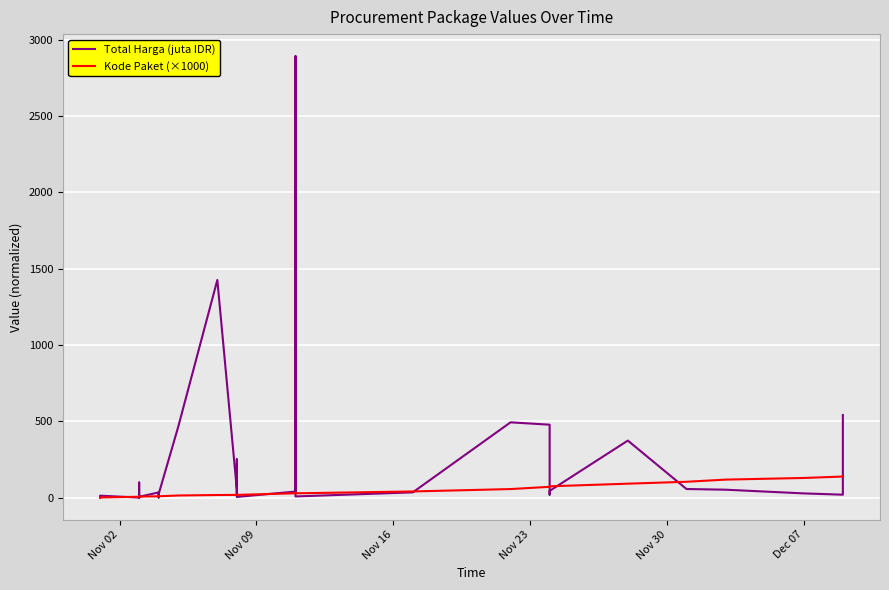

True or false: Total Harga (juta IDR) has more than 2 interior local peaks.

True